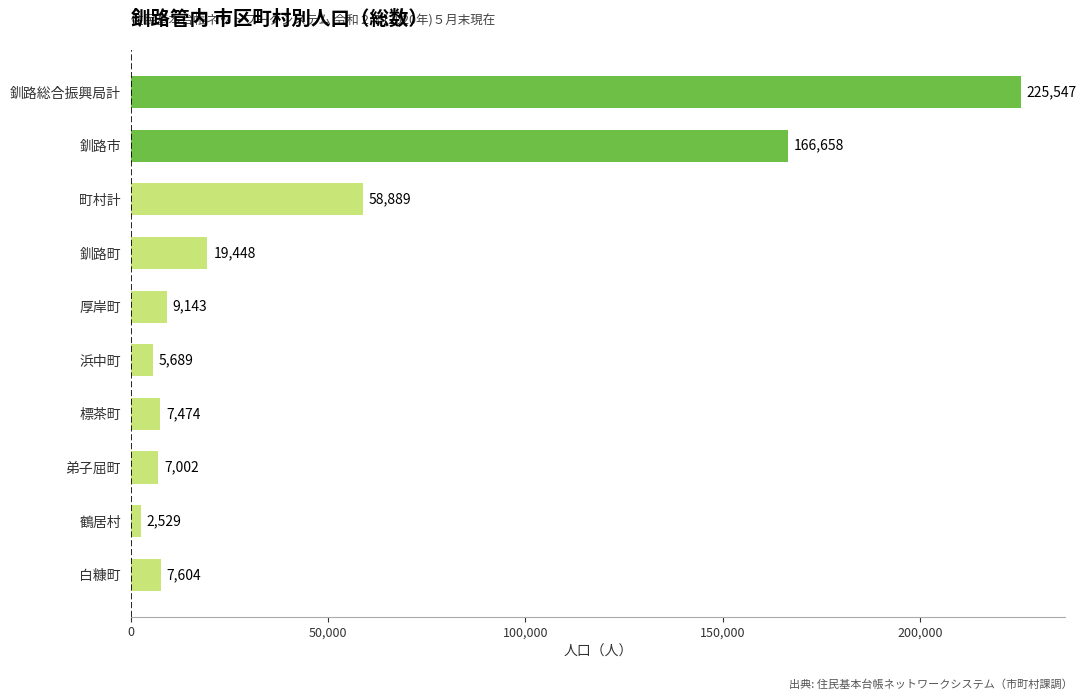

What is the minimum value shown in the chart?

2529